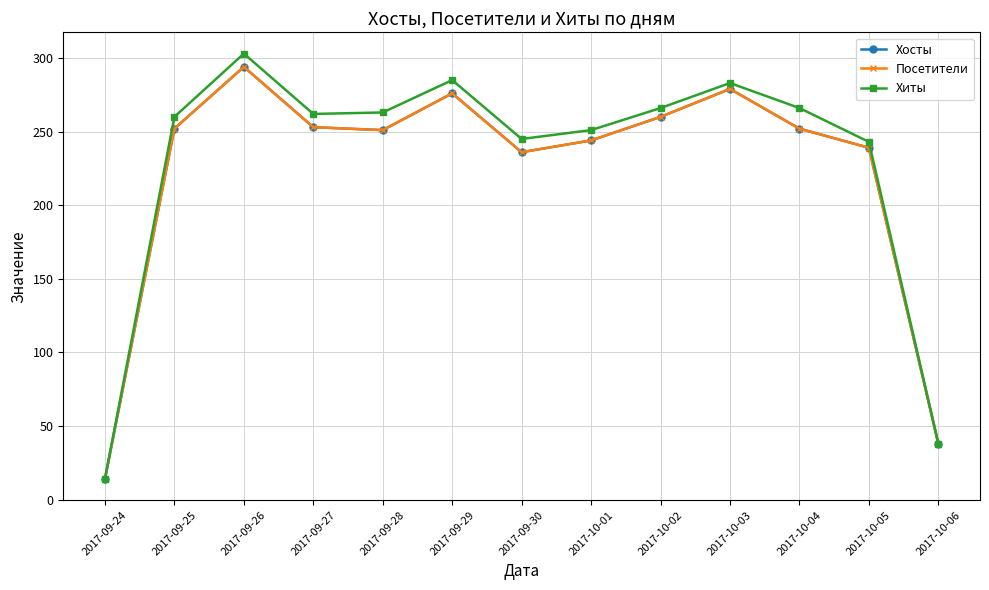

Reading left to right, extract all data points from this chart.

Хосты: 14	252	294	253	251	276	236	244	260	279	252	239	38
Посетители: 14	252	294	253	251	276	236	244	260	279	252	239	38
Хиты: 14	260	303	262	263	285	245	251	266	283	266	243	38